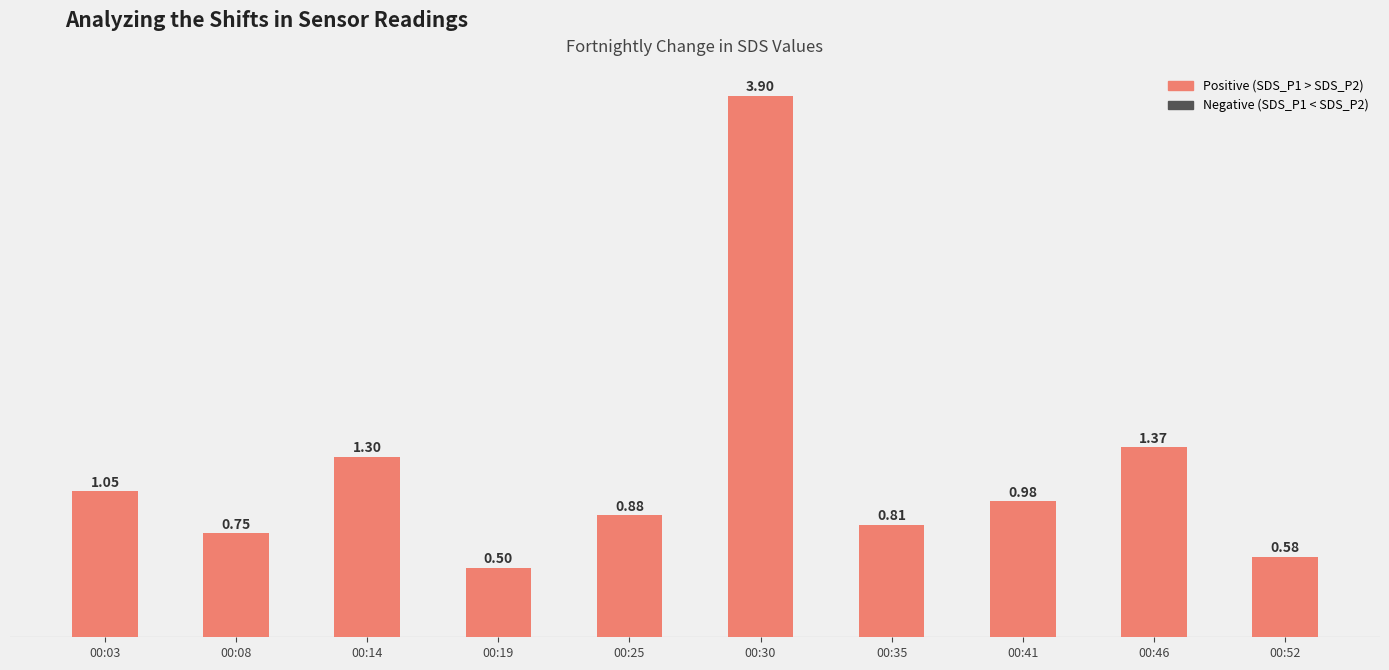

Which has a higher value, 00:14 or 00:35?

00:14